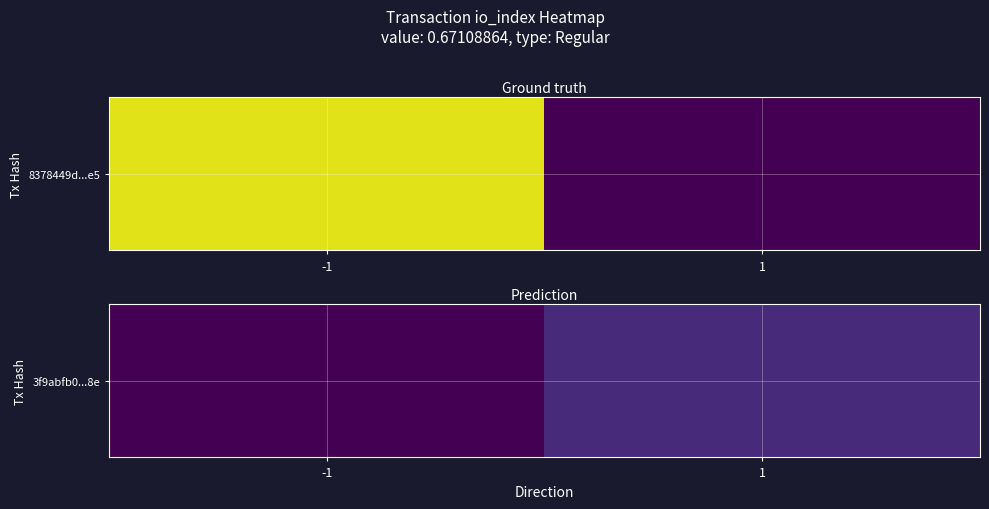

How many data points are less than 47?

1